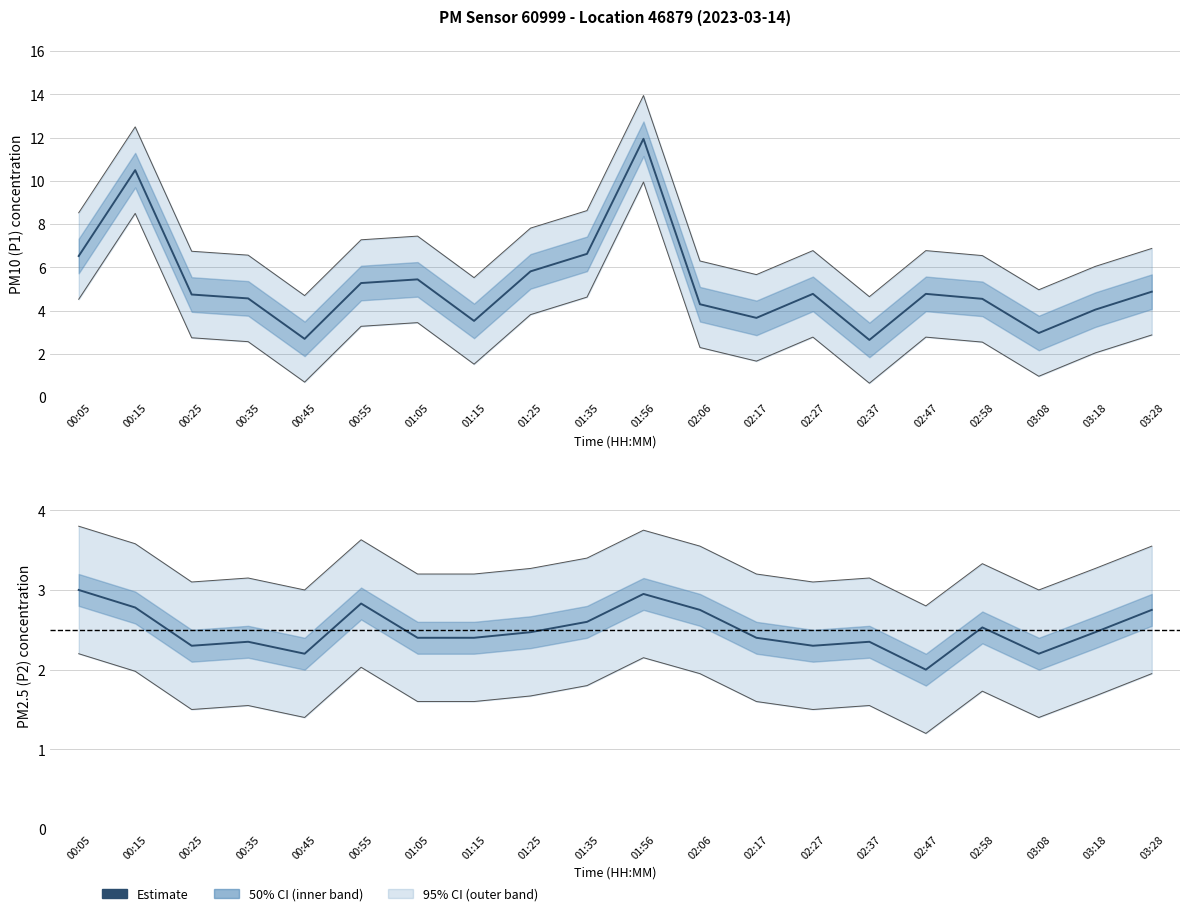

Which label corresponds to the largest value in the chart?

01:56